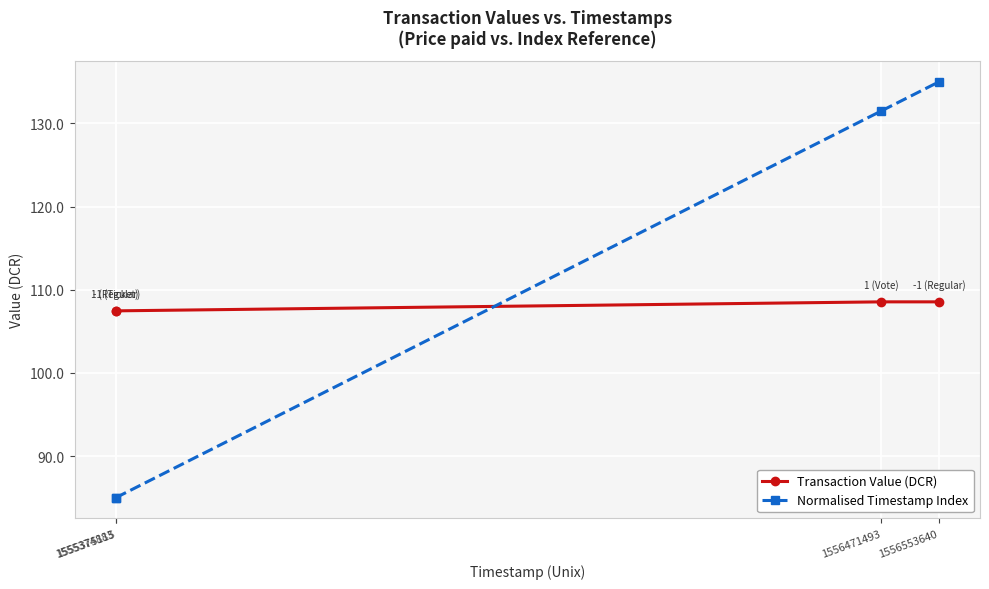

At which category is the sum across all series the highest?

1556553640